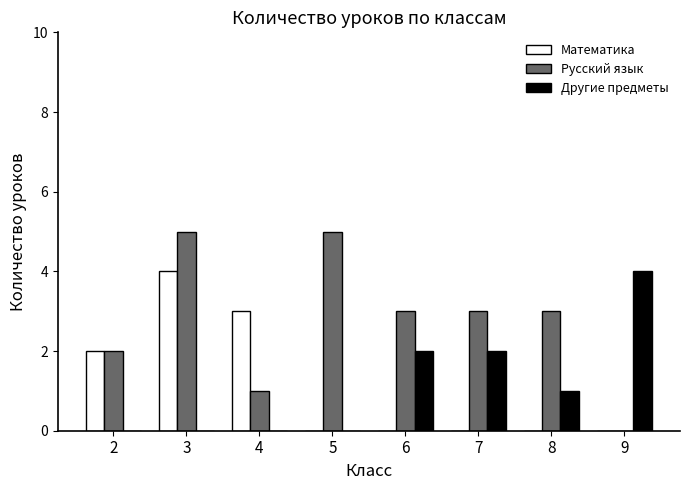

Reading left to right, list all the values displayed in this chart.

Математика: 2=2	3=4	4=3	5=0	6=0	7=0	8=0	9=0
Русский язык: 2=2	3=5	4=1	5=5	6=3	7=3	8=3	9=0
Другие предметы: 2=0	3=0	4=0	5=0	6=2	7=2	8=1	9=4